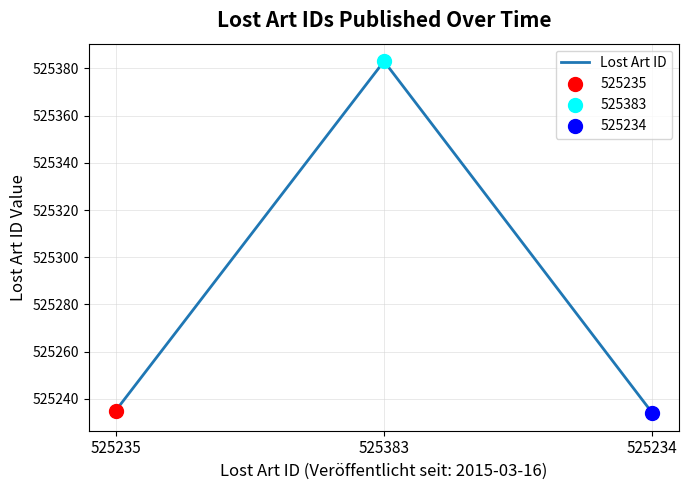

Which has a higher value, 525383 or 525235?

525383